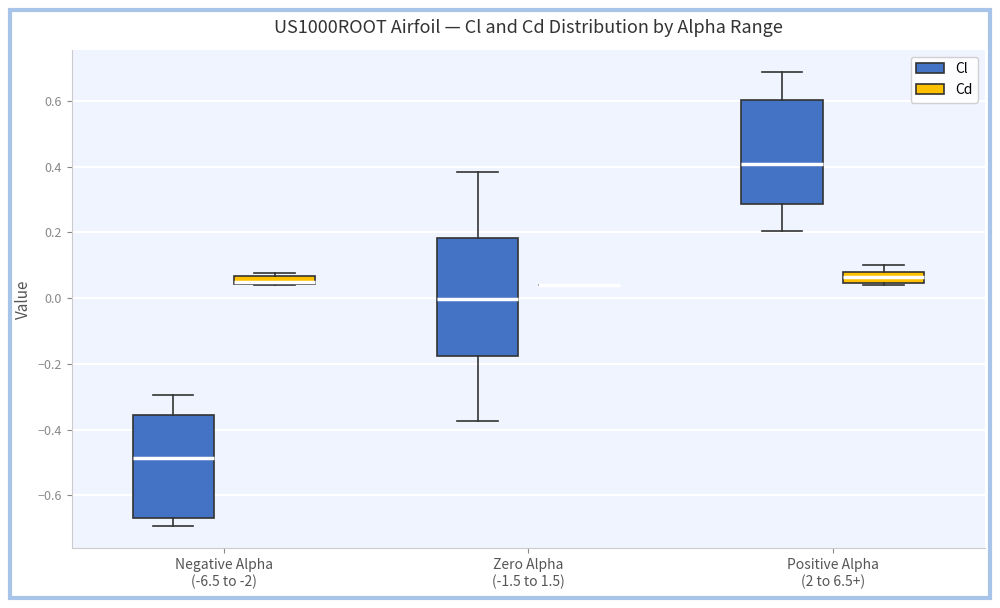

Where does the median line of the box for Positive Alpha (2 to 6.5+) (Cd) sit on the y-axis? The values are not printed on the chart, so give them approximately, as read against the axis.

0.06